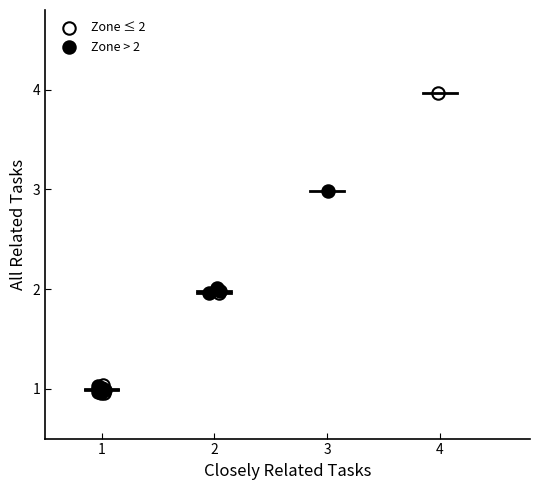

Which series has the largest Y range (max minus min)?

Zone ≤ 2